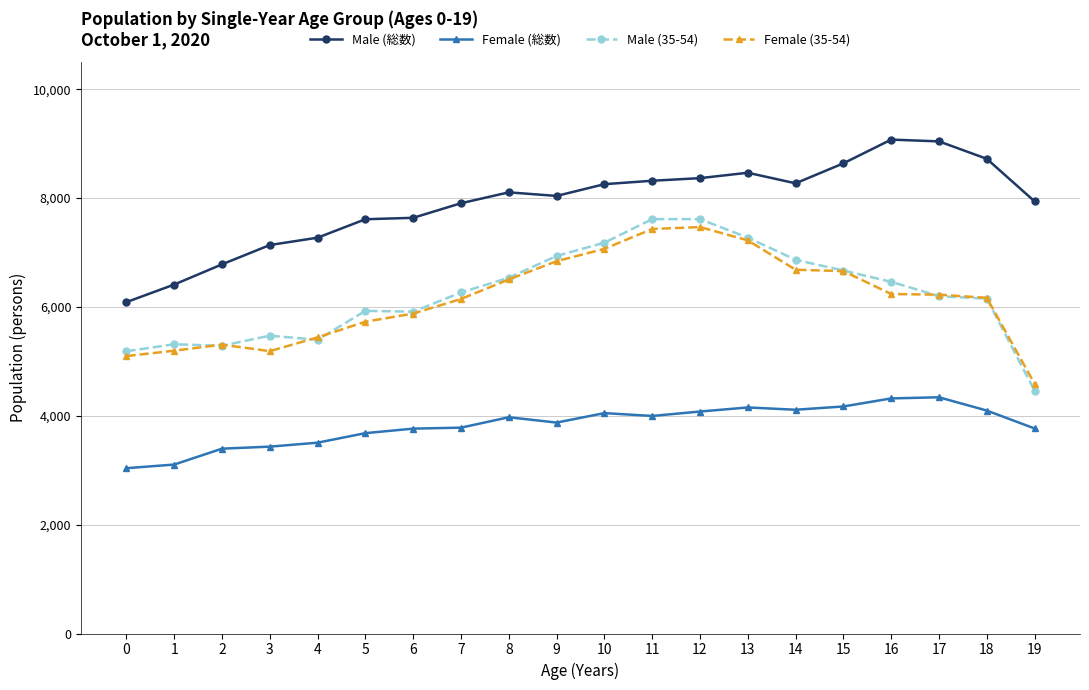

List the series in order of their peak value, highest first.

Male (総数), Male (35-54), Female (35-54), Female (総数)